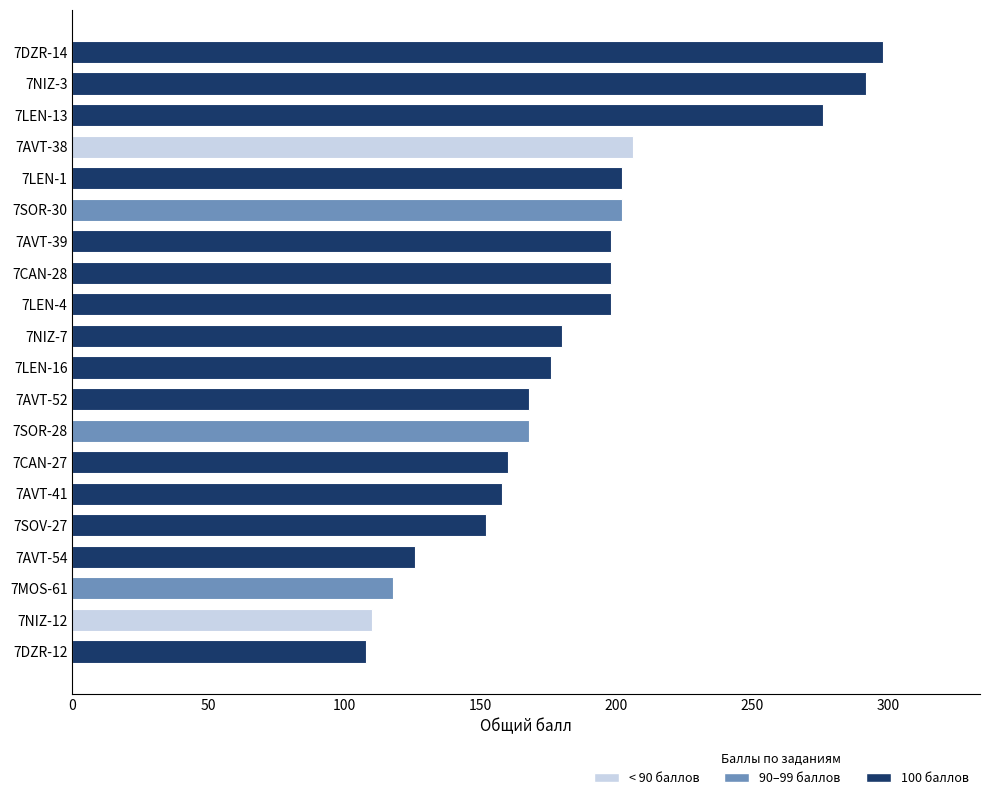

What is the difference between the maximum and minimum values?

190